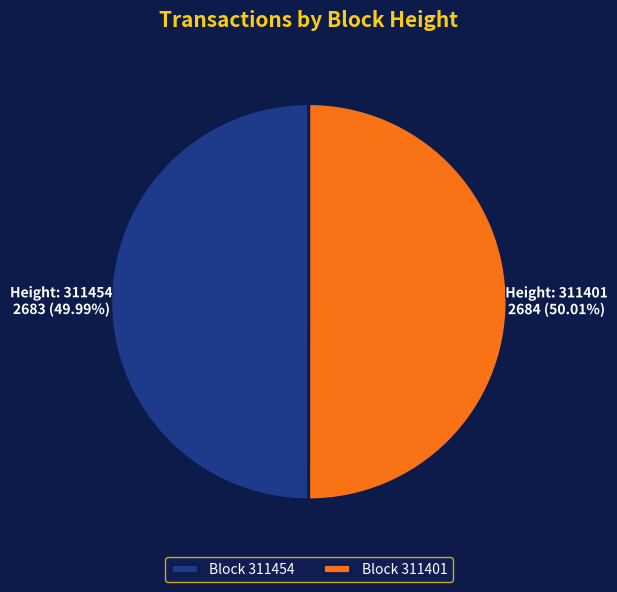

What is the ratio of the value at Block 311401 to the value at Block 311454?

1.0